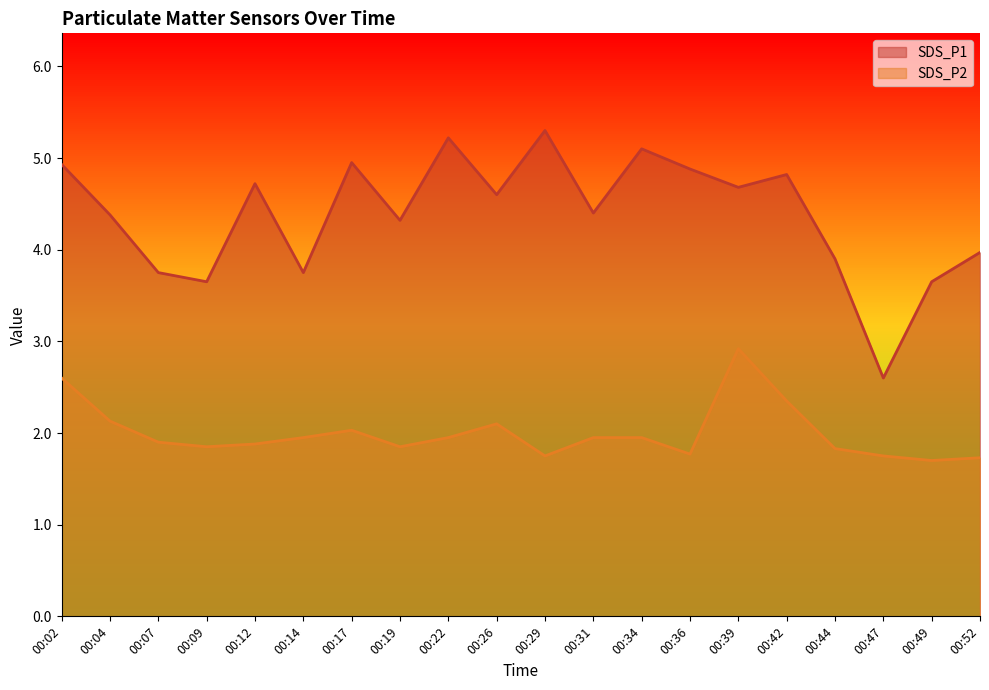

Reading left to right, transcribe all the data shown in this chart.

SDS_P1: 00:02=4.9	00:04=4.4	00:07=3.8	00:09=3.6	00:12=4.7	00:14=3.8	00:17=5.0	00:19=4.3	00:22=5.2	00:26=4.6	00:29=5.3	00:31=4.4	00:34=5.1	00:36=4.9	00:39=4.7	00:42=4.8	00:44=3.9	00:47=2.6	00:49=3.6	00:52=4.0
SDS_P2: 00:02=2.6	00:04=2.1	00:07=1.9	00:09=1.9	00:12=1.9	00:14=1.9	00:17=2.0	00:19=1.9	00:22=1.9	00:26=2.1	00:29=1.8	00:31=1.9	00:34=1.9	00:36=1.8	00:39=2.9	00:42=2.4	00:44=1.8	00:47=1.8	00:49=1.7	00:52=1.7